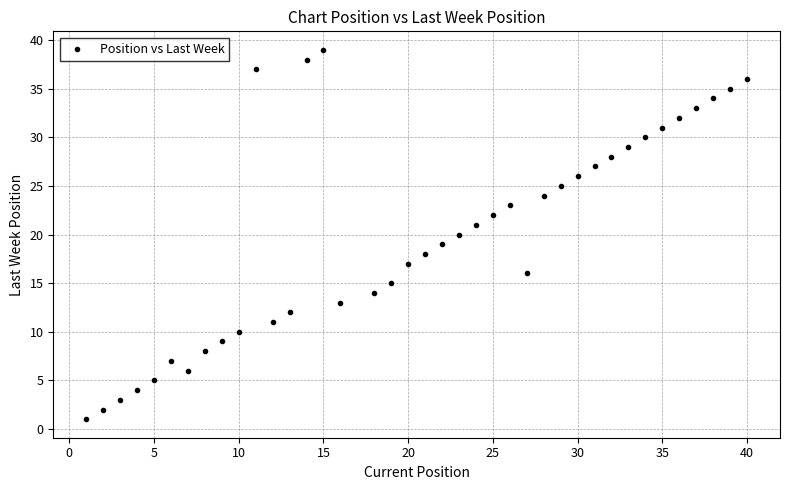

What is the range of X values (max minus min)?

39